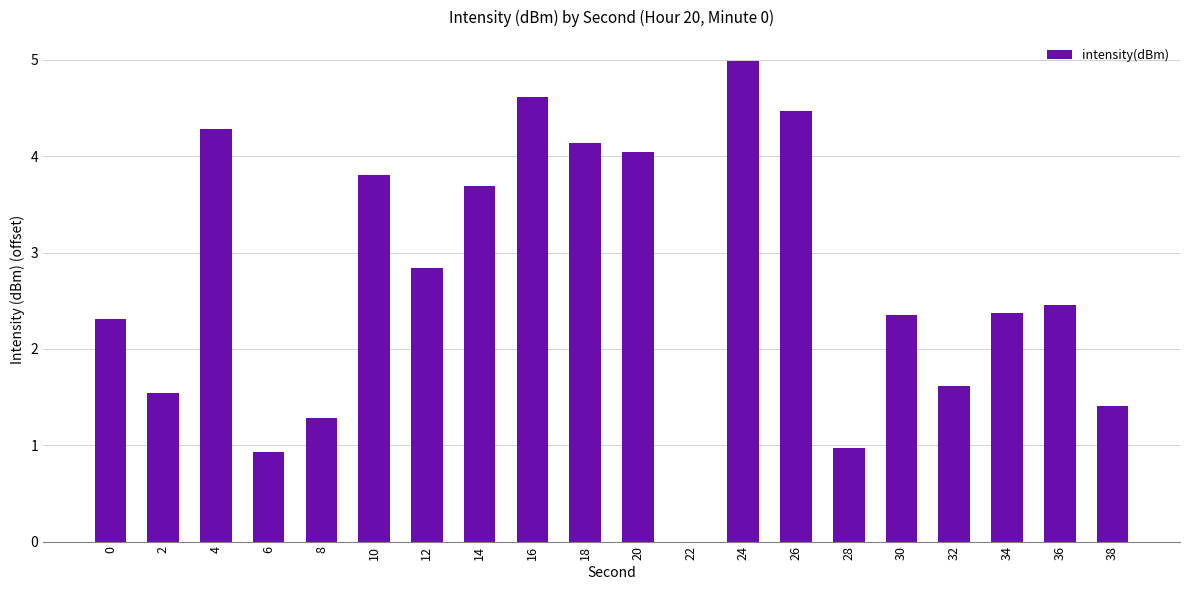

What is the difference between the values at 0 and 28?

1.3